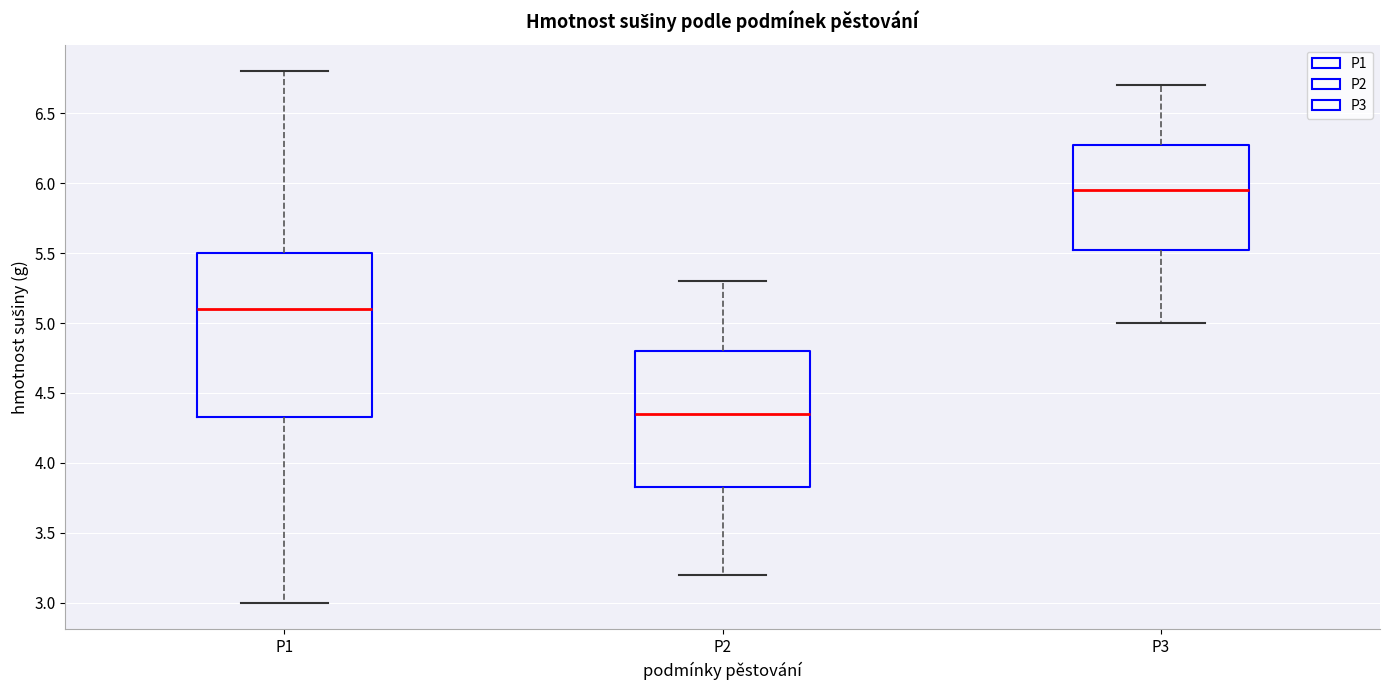

Which box is the tallest, from its lower edge to its upper edge?

P1